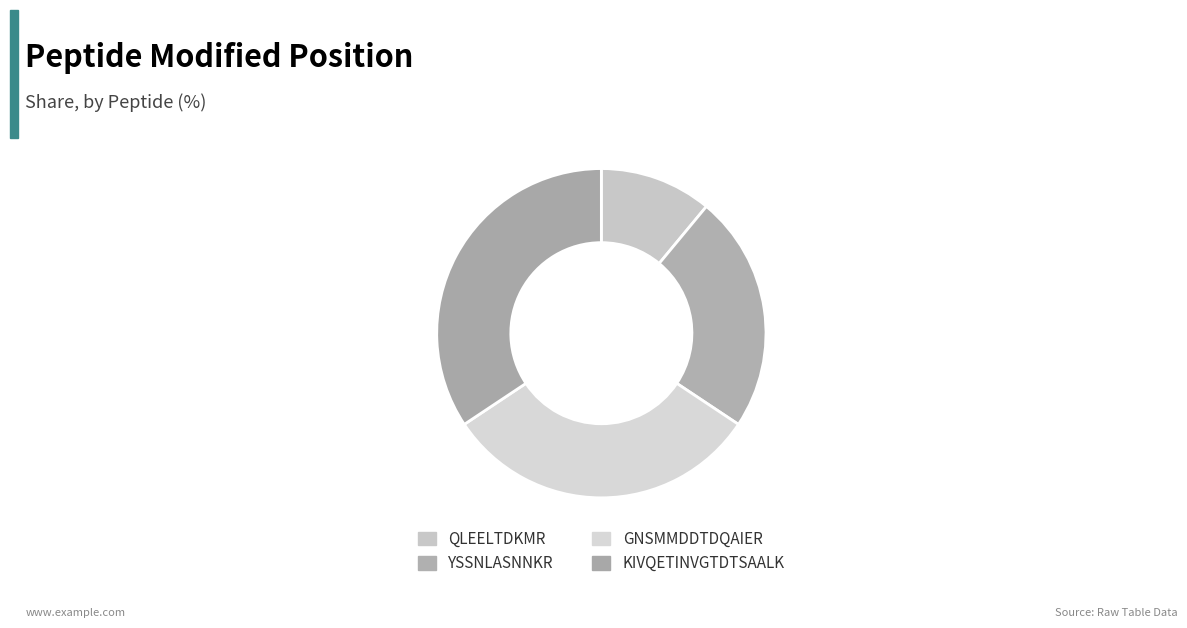

Is the sum of YSSNLASNNKR and QLEELTDKMR greater than half?

No